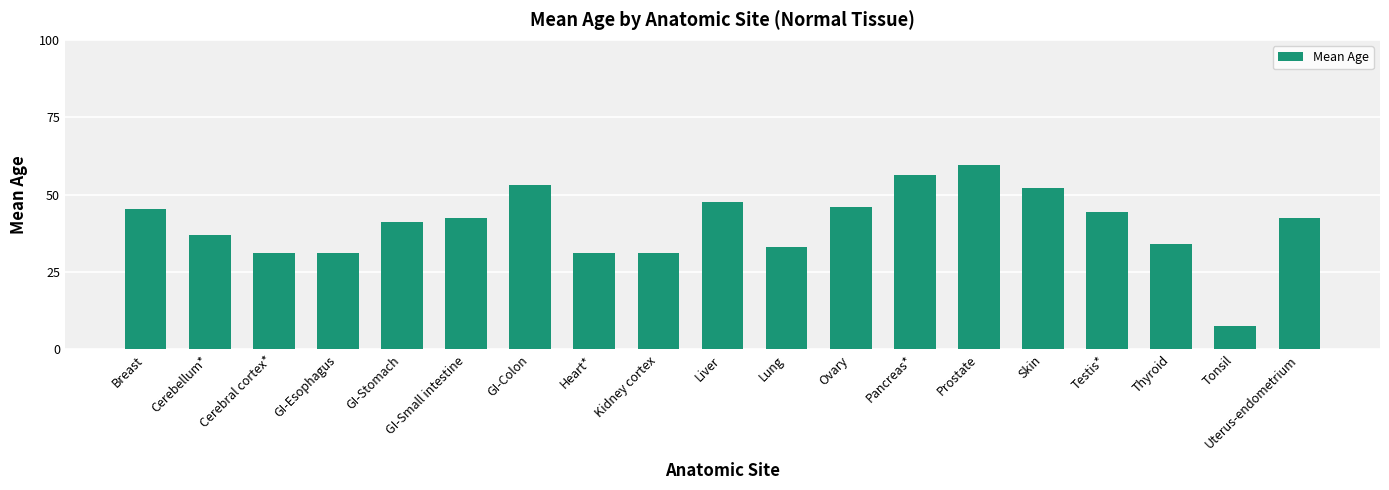

What is the value of the 2nd bar from the left?

37.0